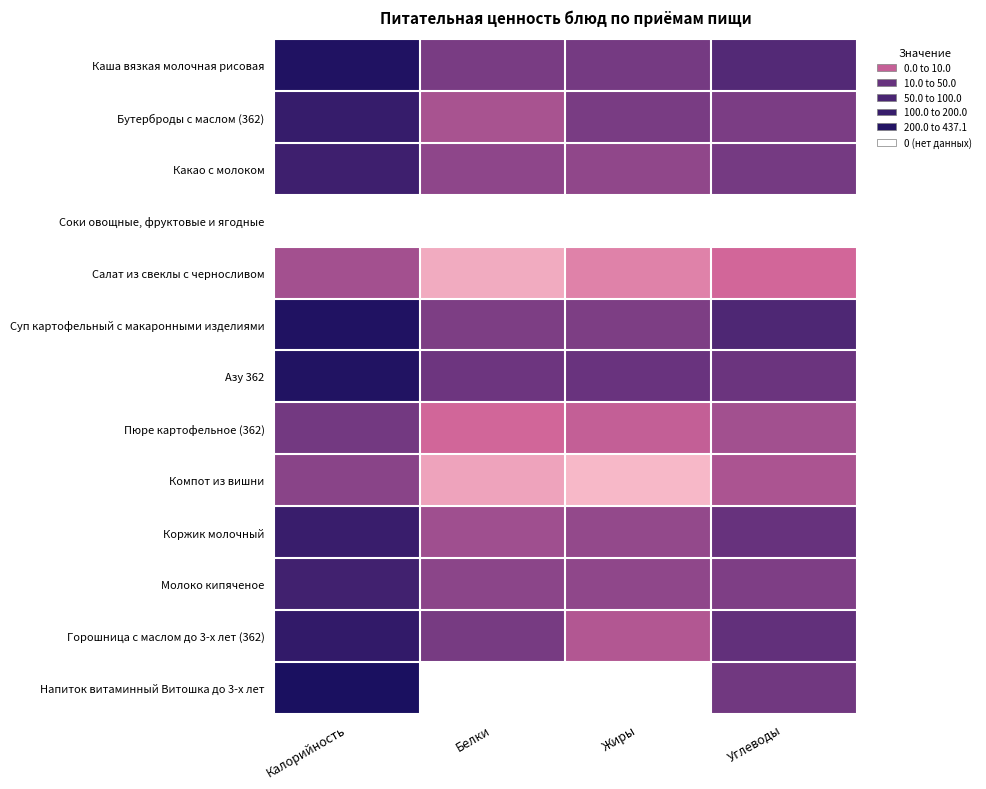

Rank the series at Углеводы from highest to lowest value.

Суп картофельный с макаронными изделиями, Каша вязкая молочная рисовая, Горошница с маслом до 3-х лет (362), Коржик молочный, Азу 362, Напиток витаминный Витошка до 3-х лет, Какао с молоком, Бутерброды с маслом (362), Молоко кипяченое, Пюре картофельное (362), Компот из вишни, Салат из свеклы с черносливом, Соки овощные, фруктовые и ягодные